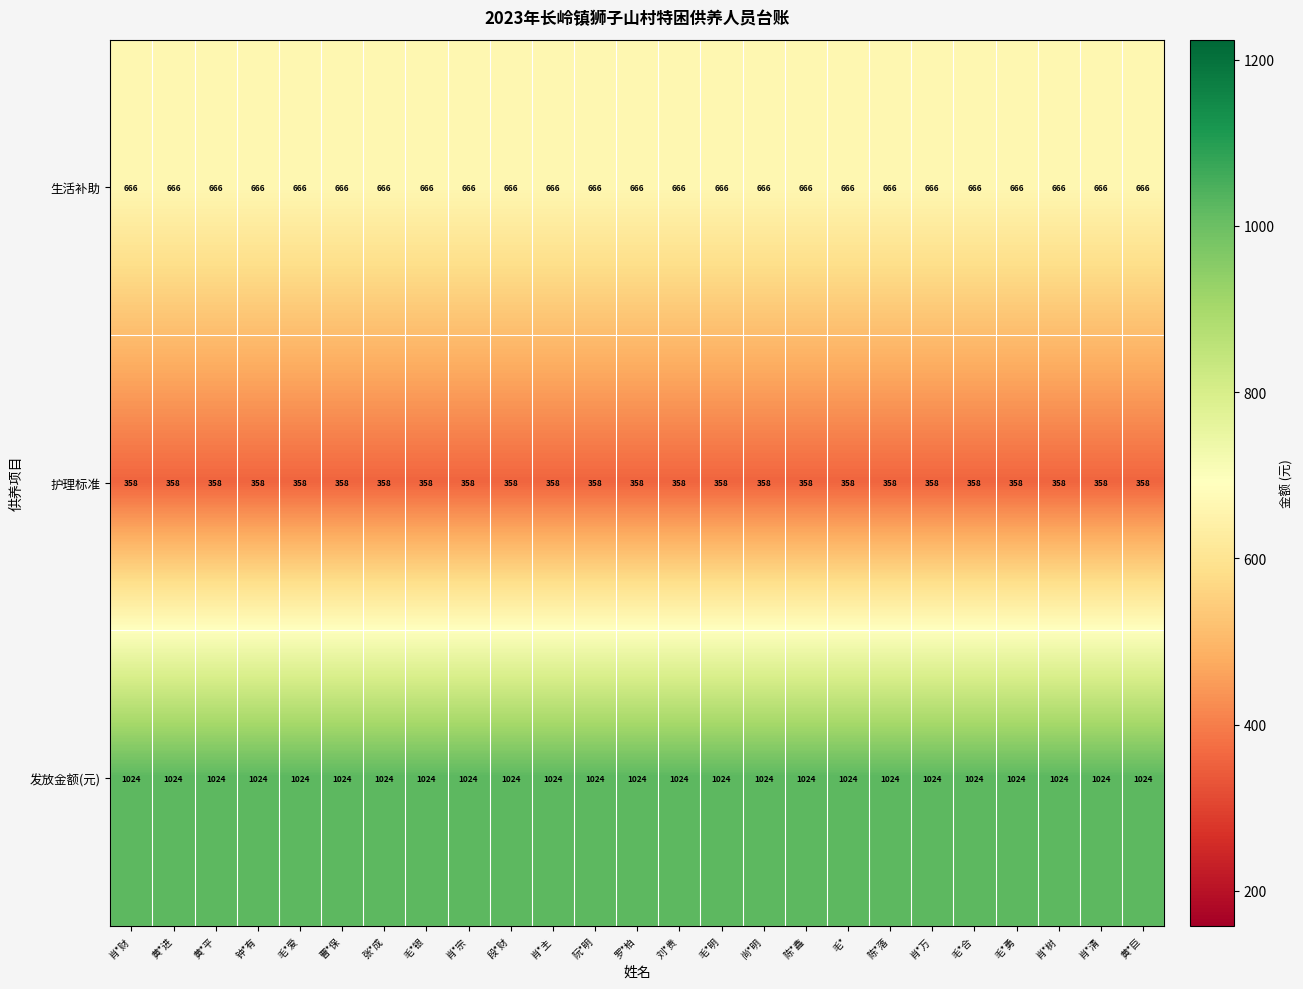

At 陈*落, list the series in order from largest to smallest.

发放金额(元), 生活补助, 护理标准